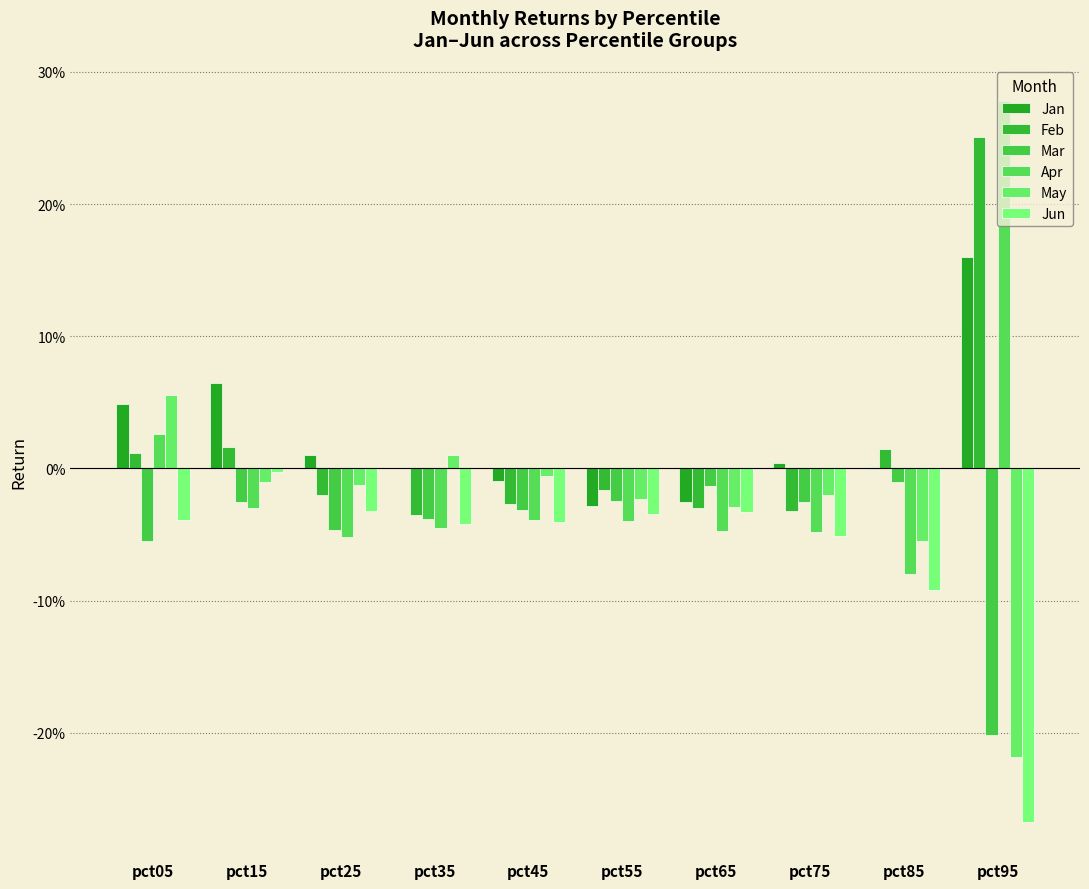

Are the bars horizontal?

No